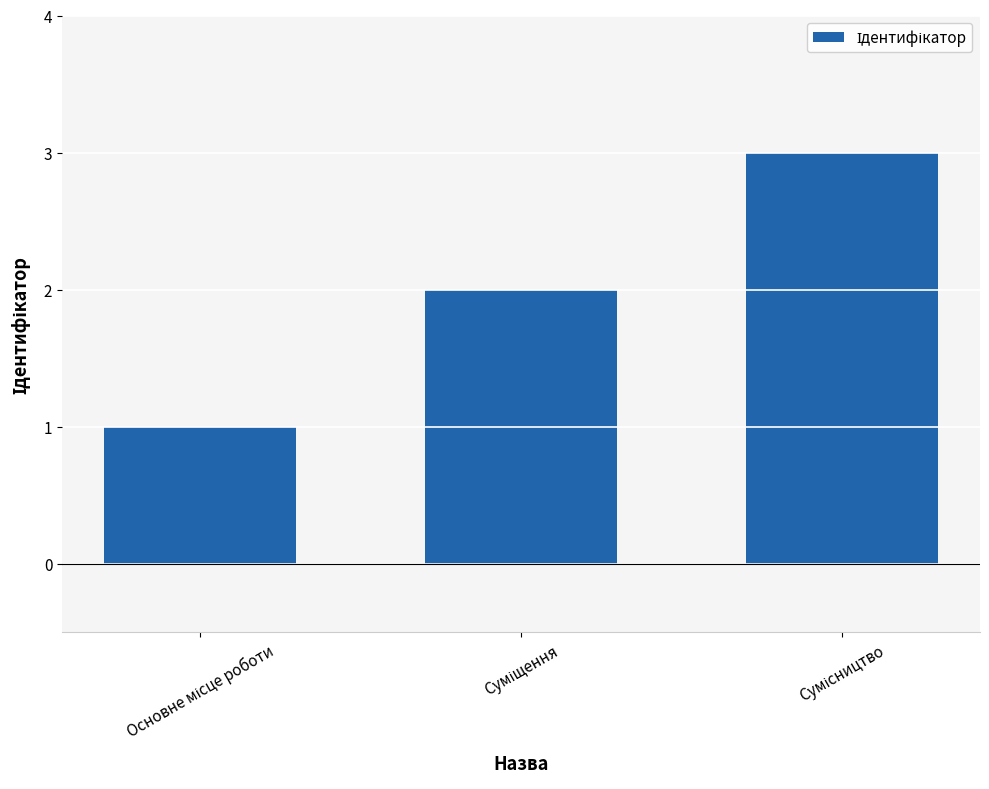

What is the maximum value shown in the chart?

3